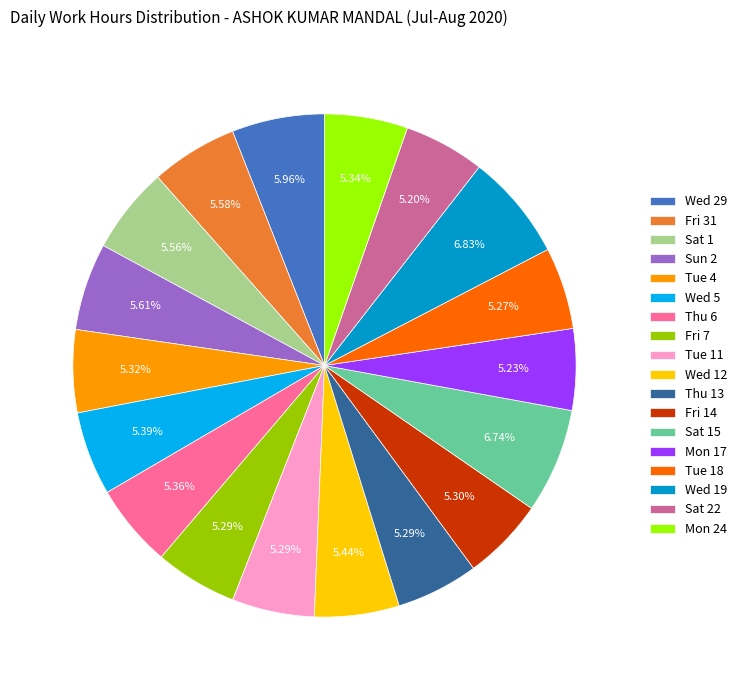

Between Thu 6 and Sat 15, which is larger?

Sat 15